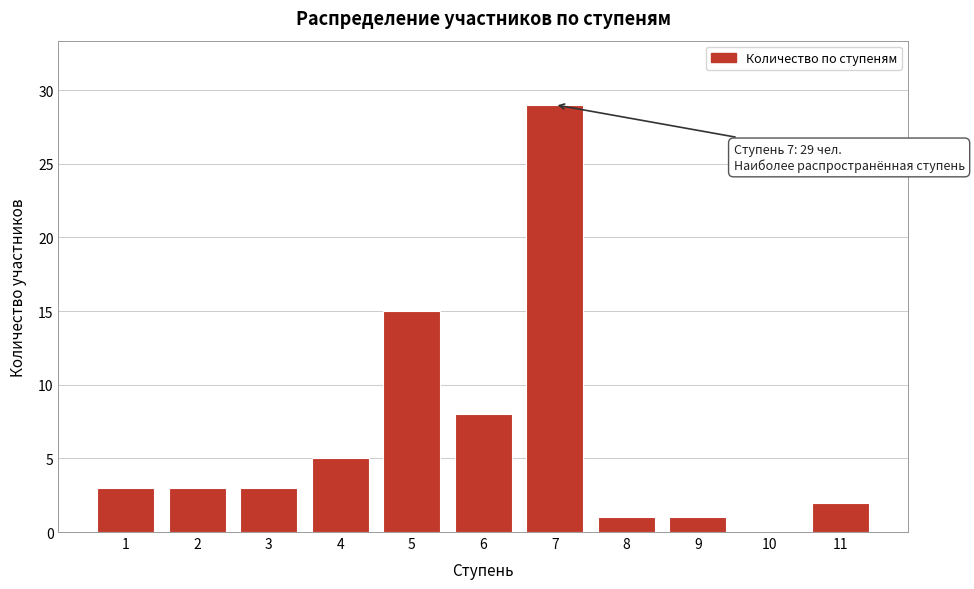

Reading left to right, extract all data points from this chart.

1=3	2=3	3=3	4=5	5=15	6=8	7=29	8=1	9=1	10=0	11=2